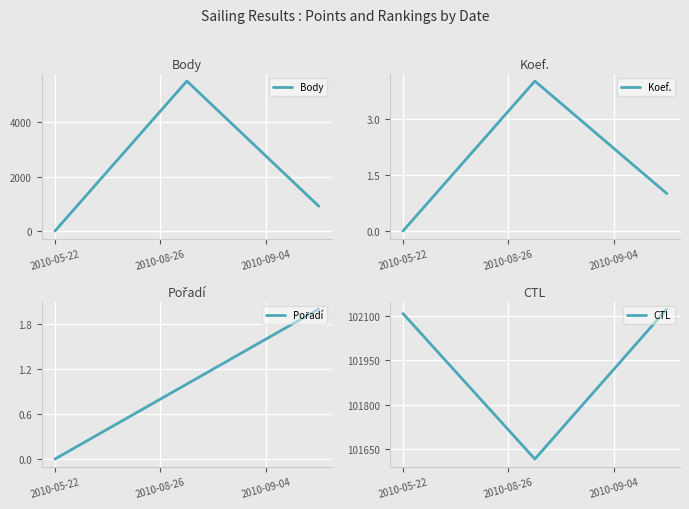

At which category is the sum across all series the highest?

2010-08-26